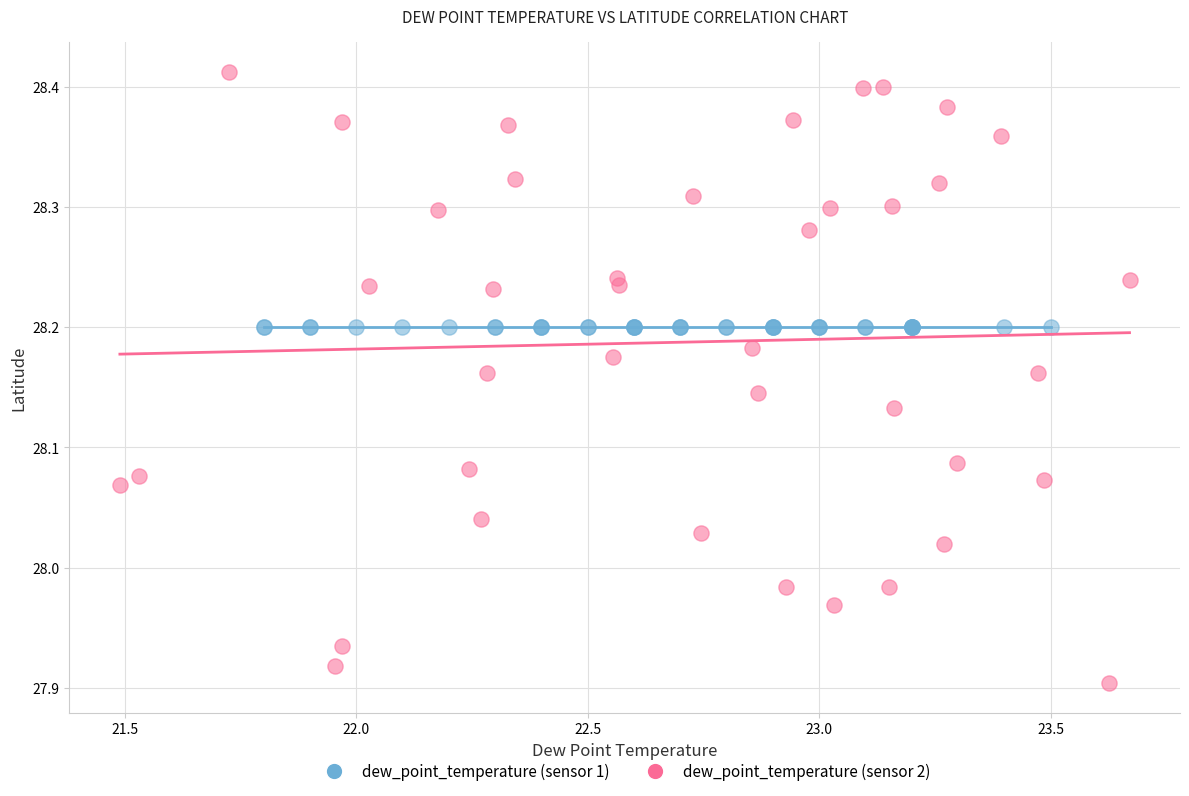

Which series contains the lowest Y value?

dew_point_temperature (sensor 2)